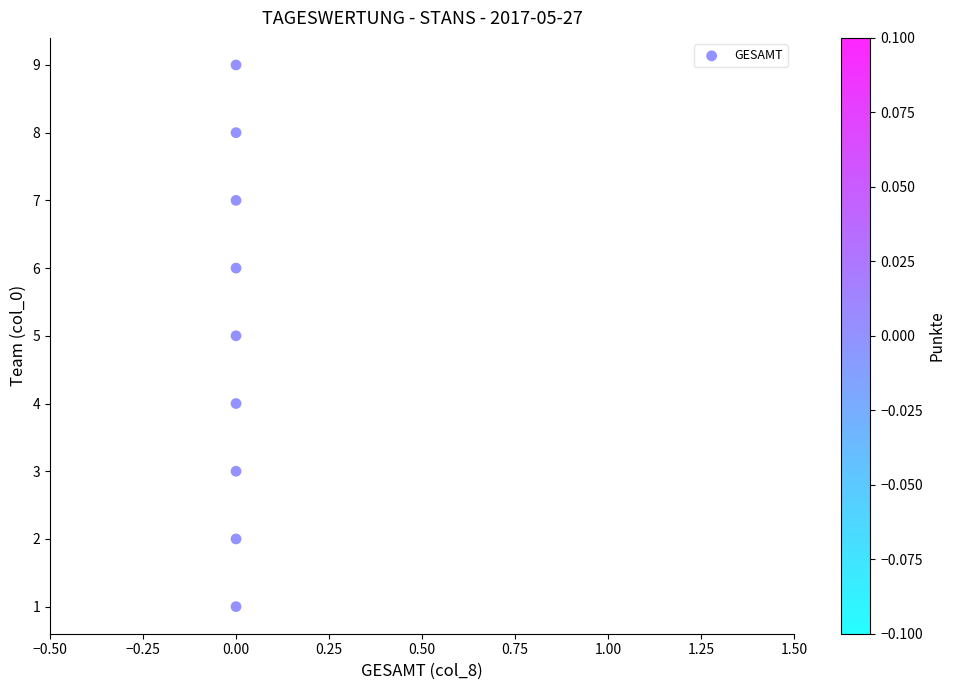

What is the range of Y values (max minus min)?

8